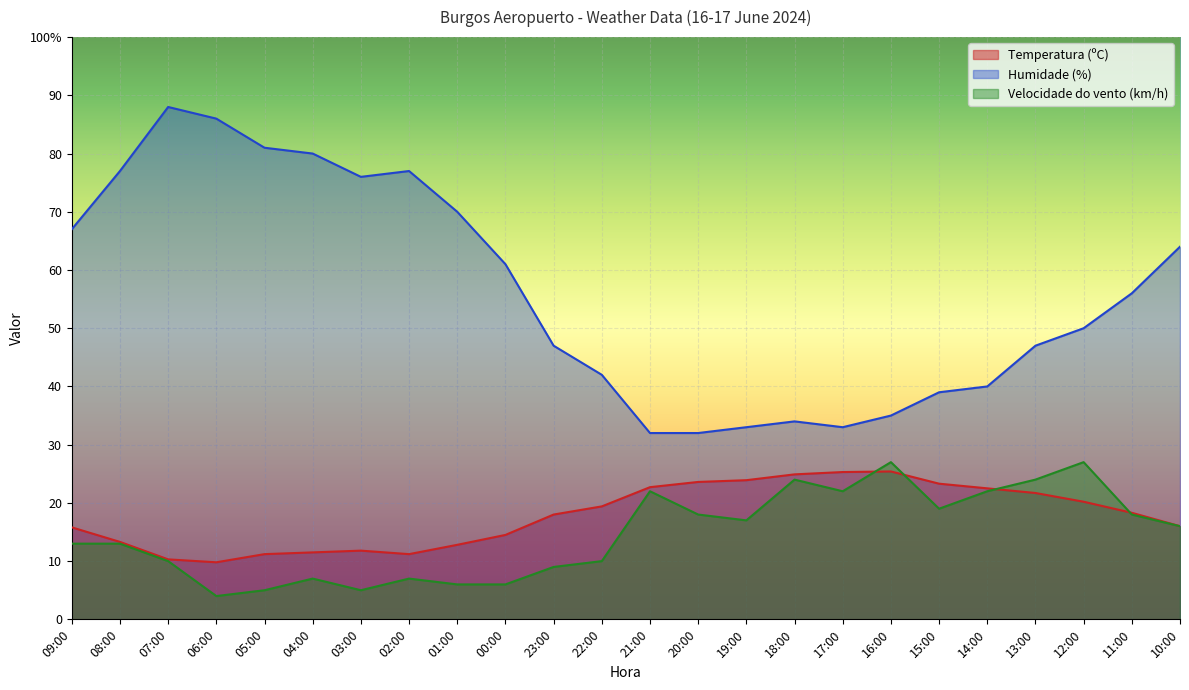

True or false: Velocidade do vento (km/h) and Humidade (%) intersect in this chart.

False